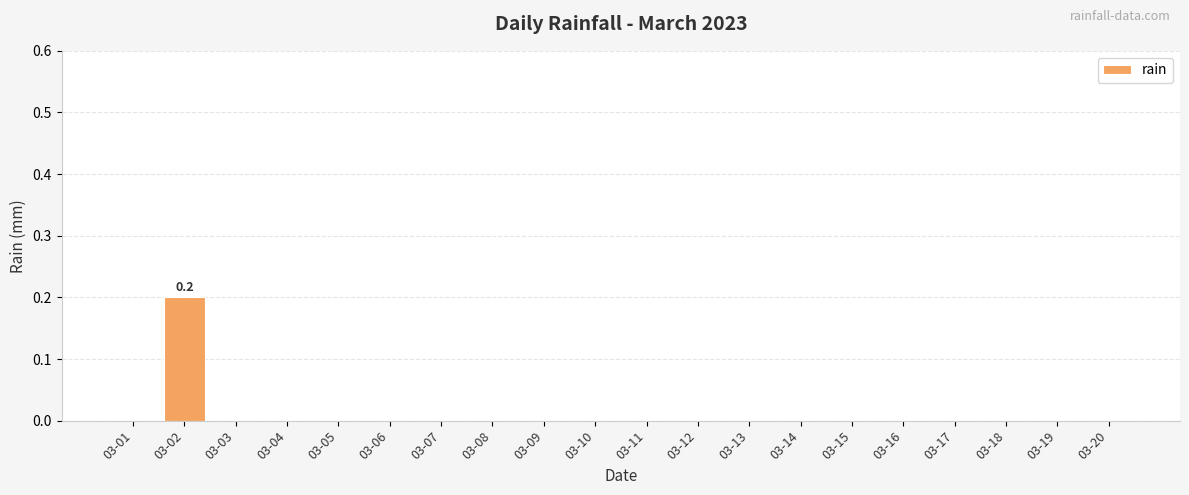

What is the greatest value displayed?

0.2